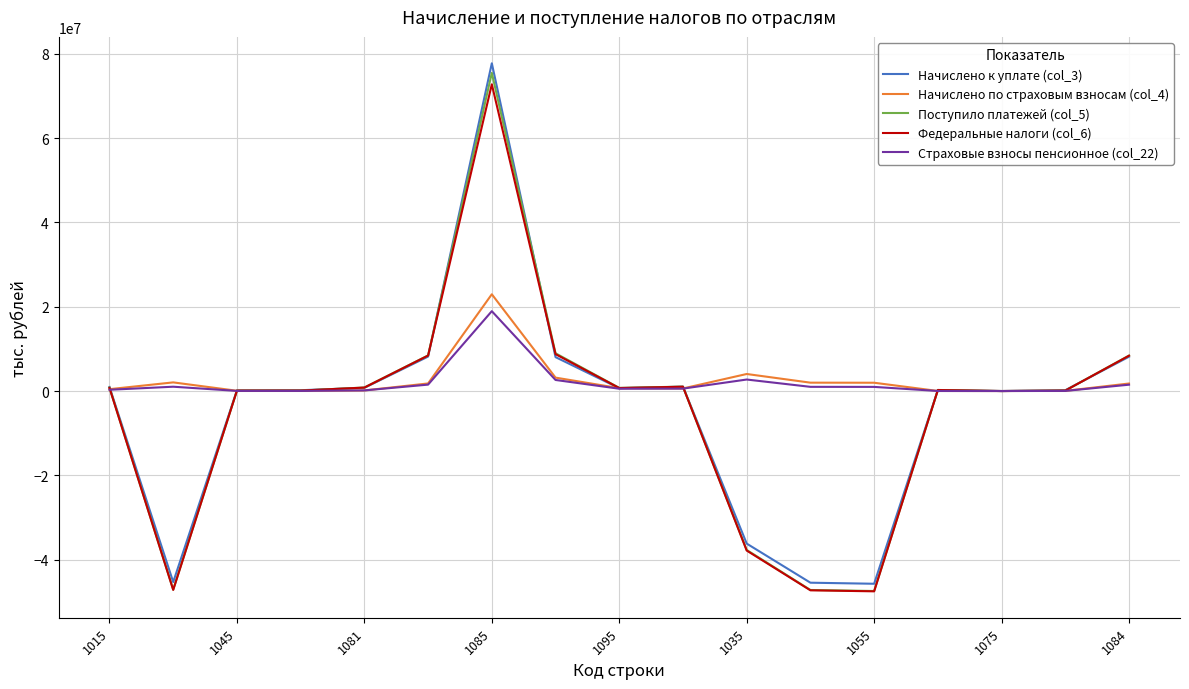

Which series has the widest spread of values?

Начислено к уплате (col_3)